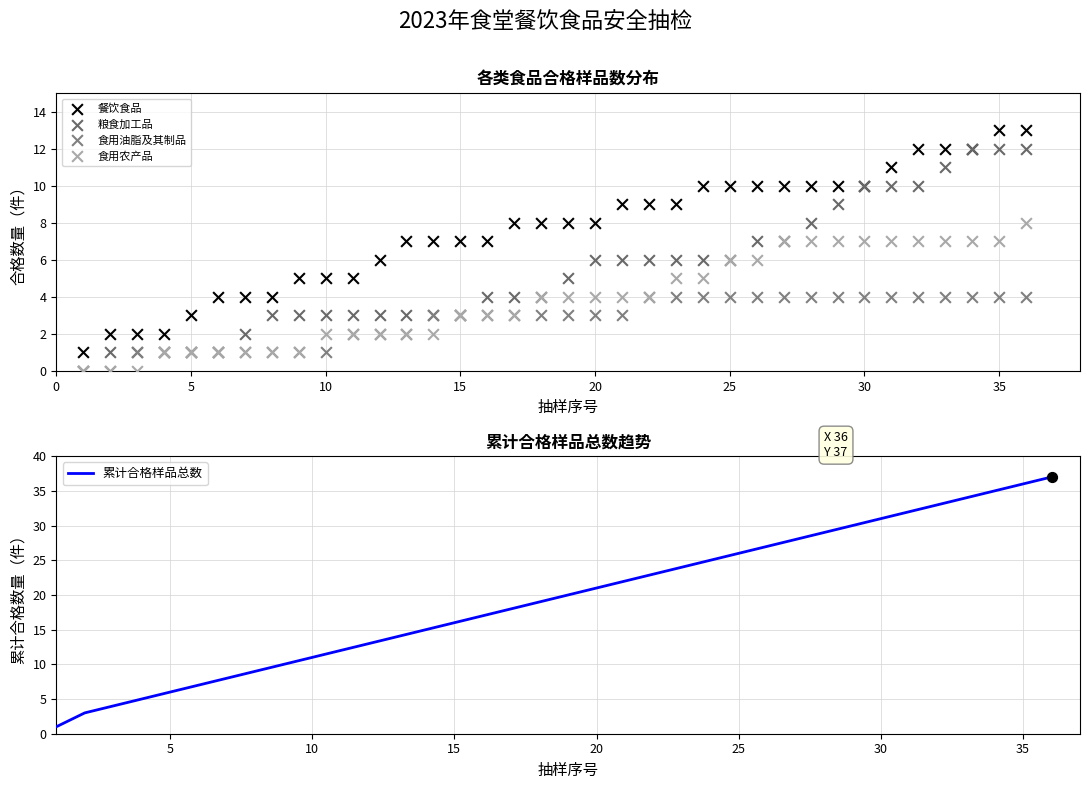

Which series has the largest total across all categories?

累计合格样品总数